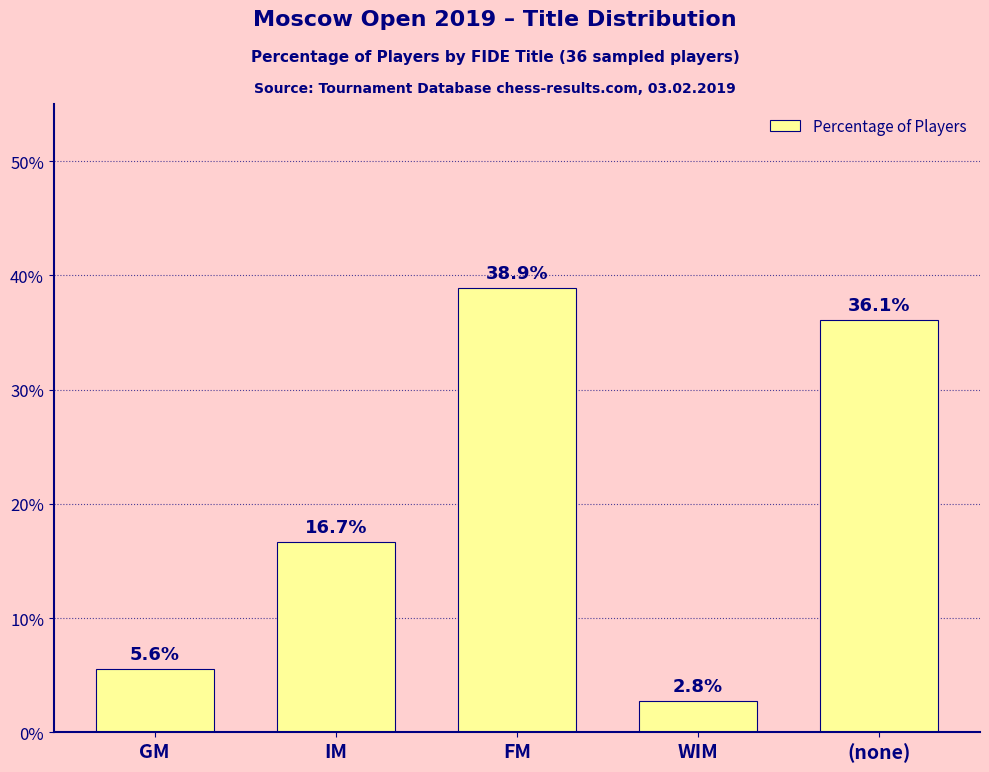

Which label corresponds to the largest value in the chart?

FM